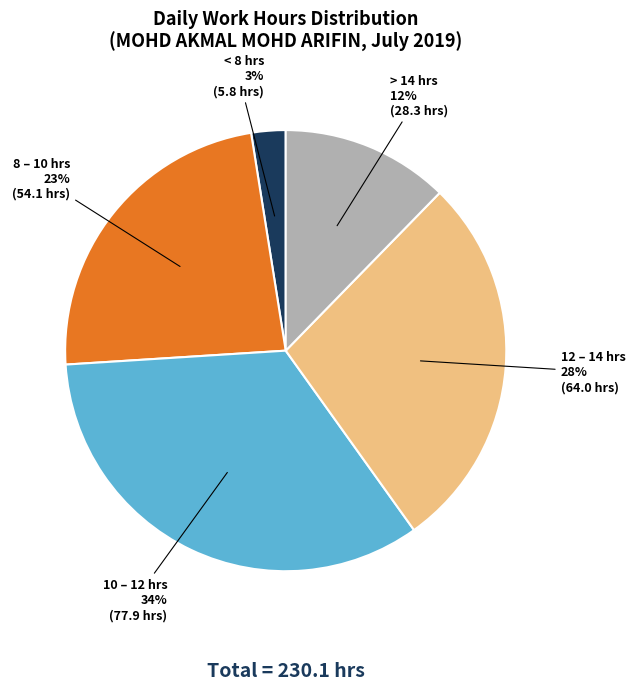

To the nearest percent, what is the difference between the largest and smallest slice percentages?

31%